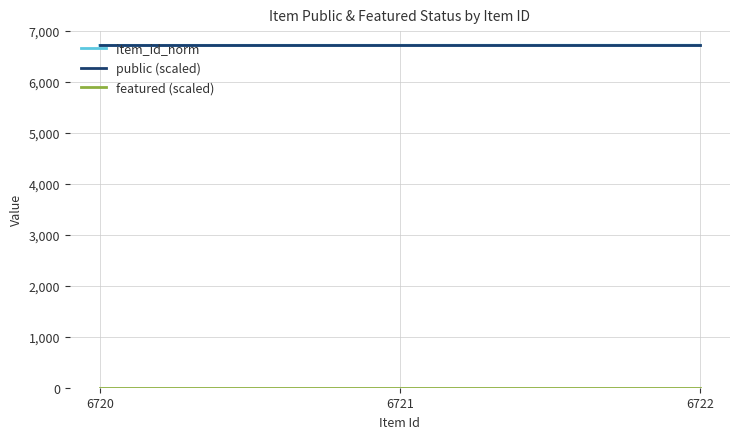

True or false: public (scaled) has a value of 6722 at 6720.

True